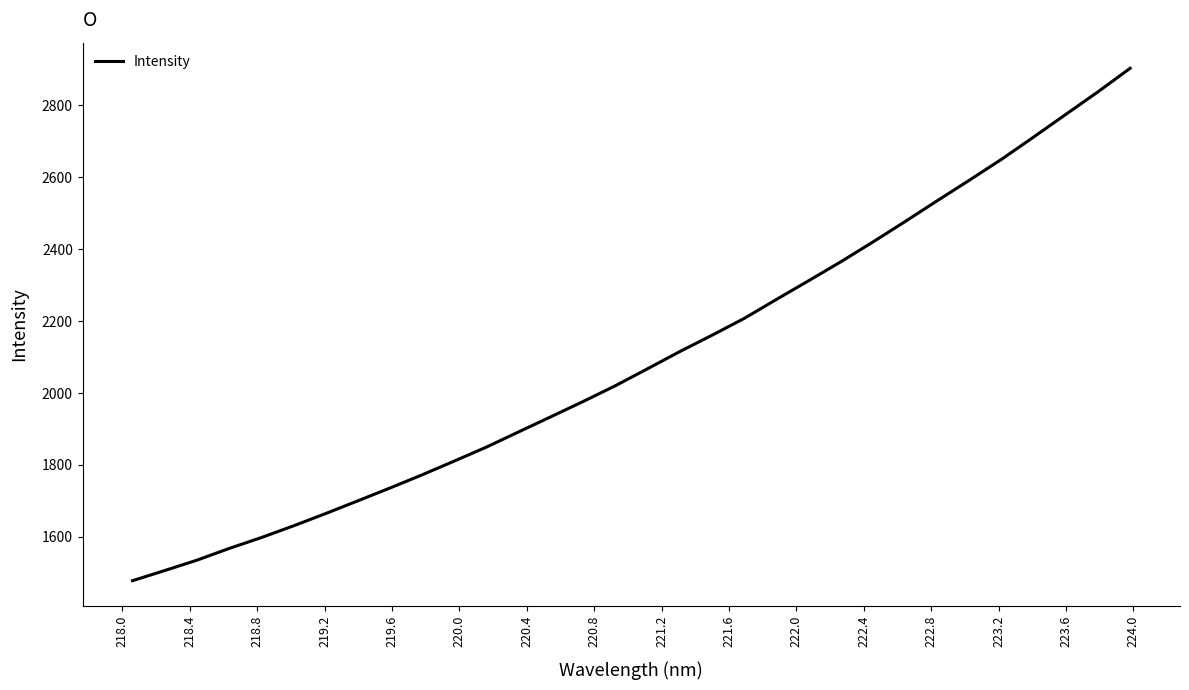

What is the maximum value shown in the chart?

2903.2